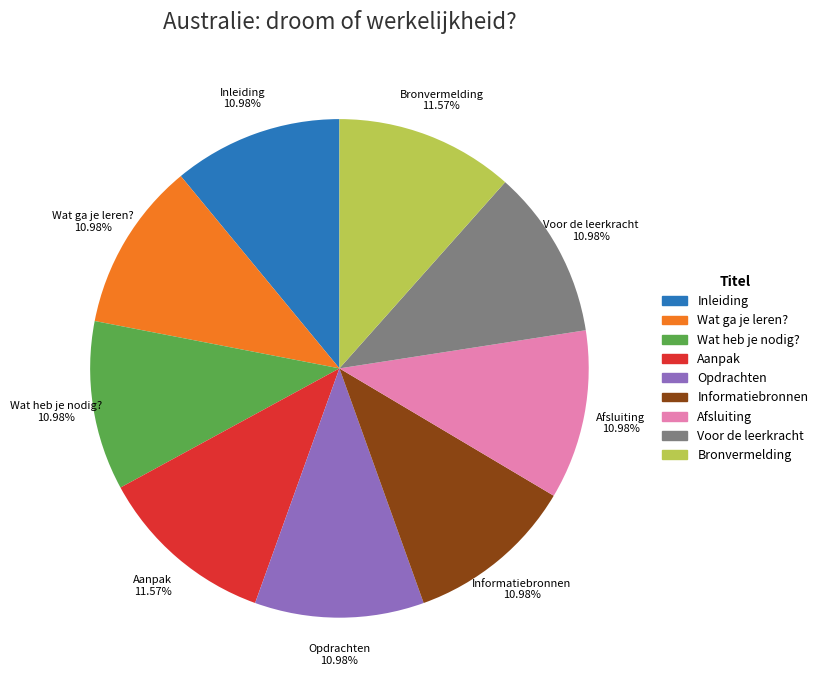

Is Opdrachten the majority of the pie?

No